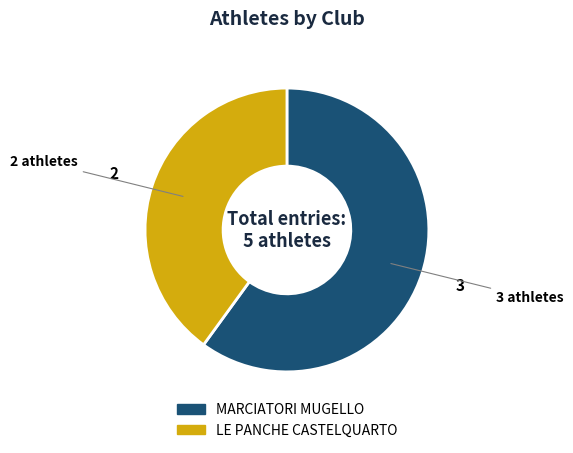

Is the sum of LE PANCHE CASTELQUARTO and MARCIATORI MUGELLO greater than half?

Yes